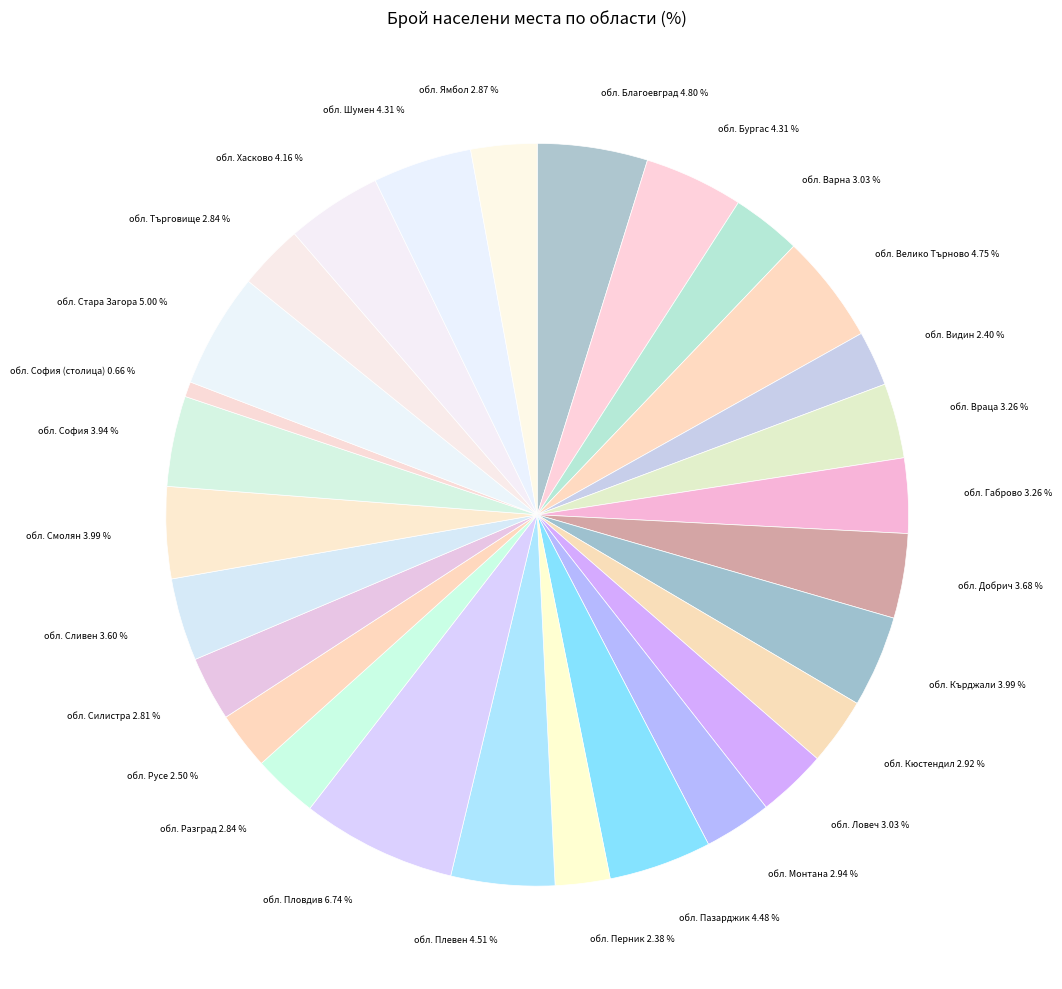

To the nearest percent, what is the combined percentage of обл. Търговище and обл. Стара Загора?

8%